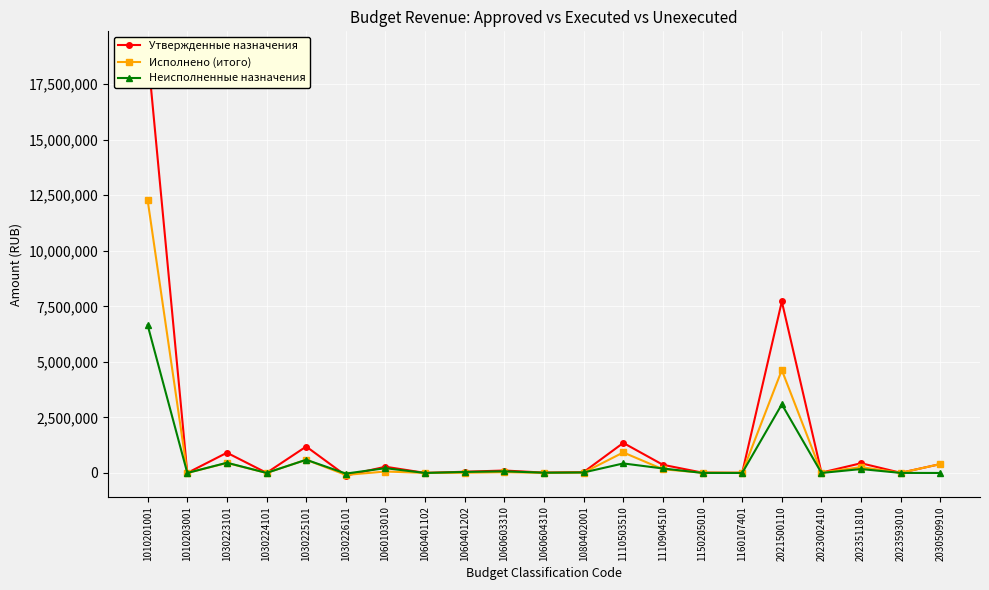

What value does the Неисполненные назначения series have at 1080402001?

22690.0